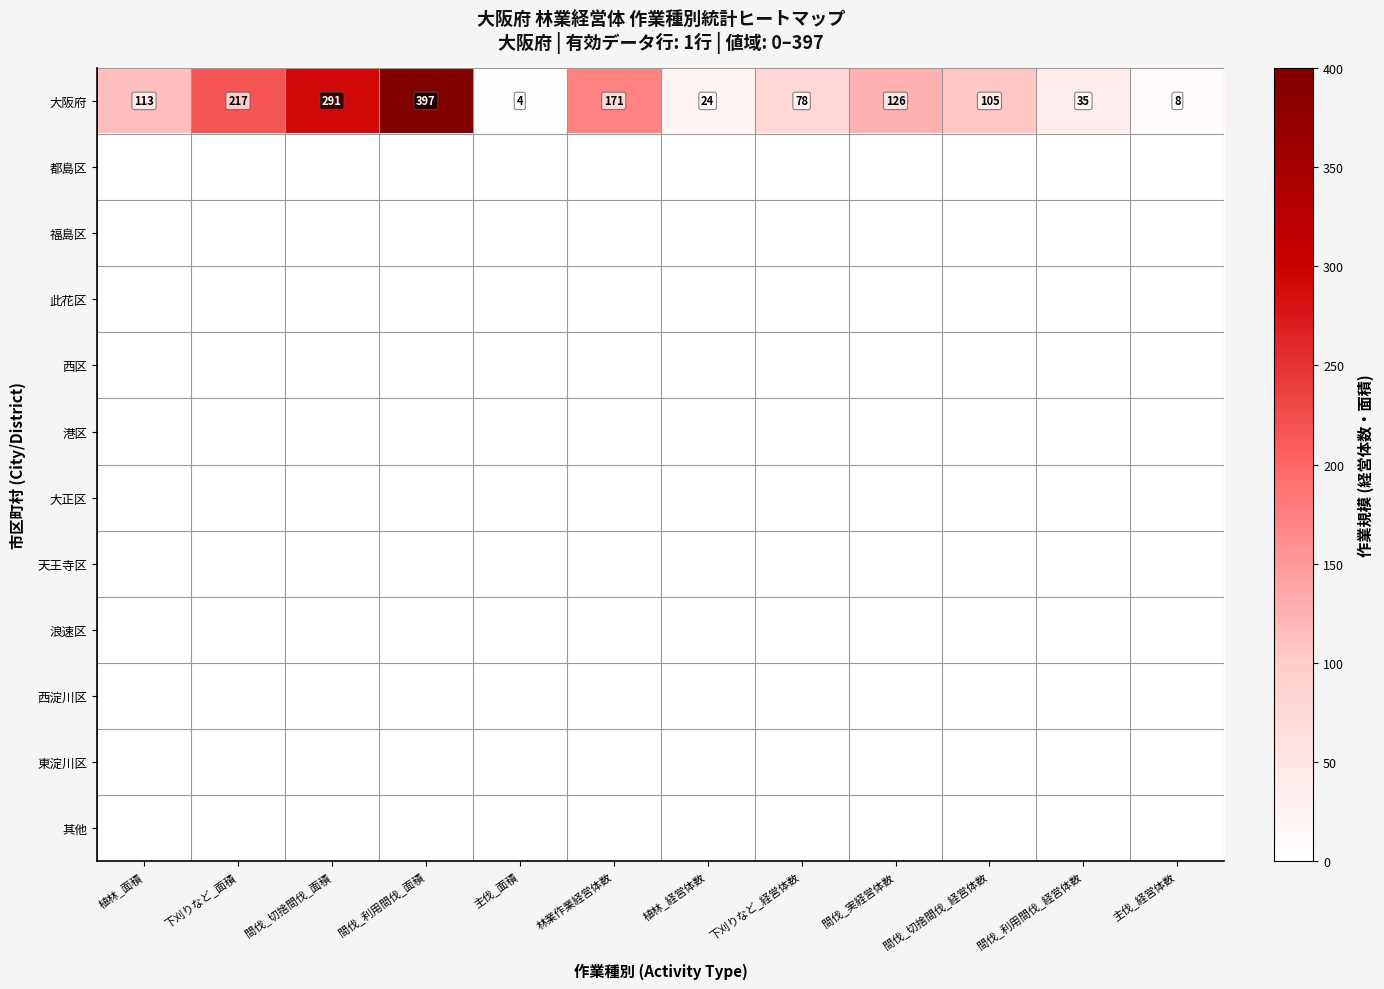

True or false: 大阪府 has a value of 35 at 間伐_利用間伐_経営体数.

True